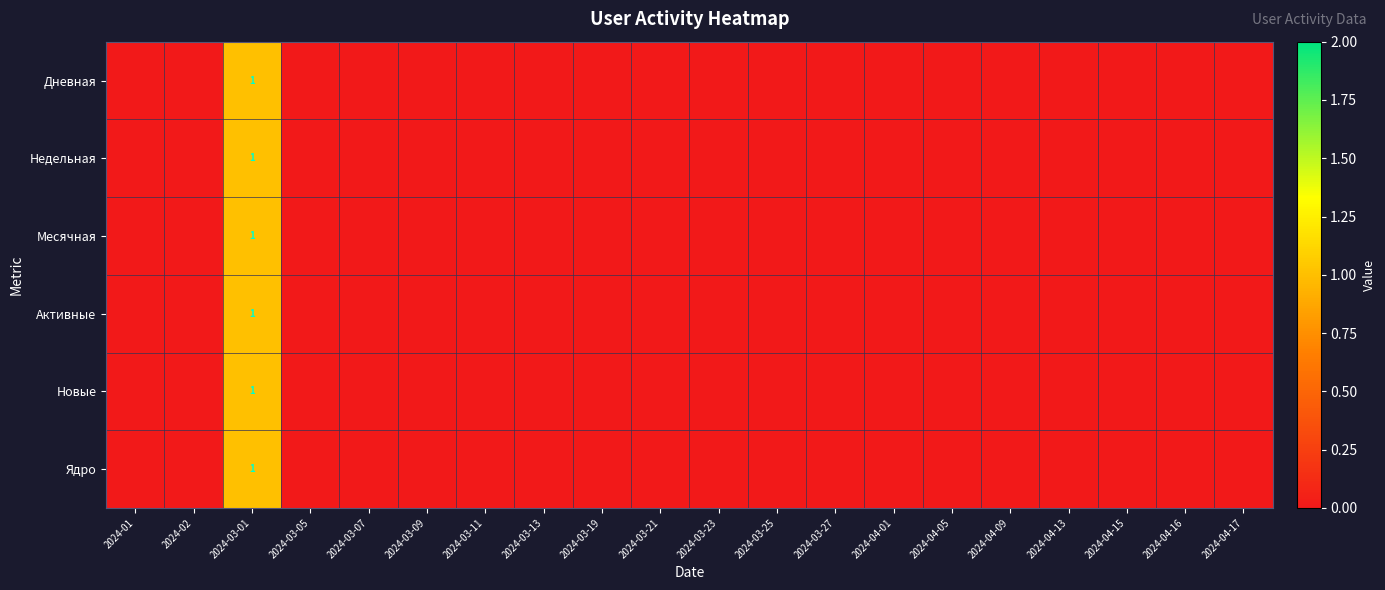

How many values in the Недельная series exceed 0?

1